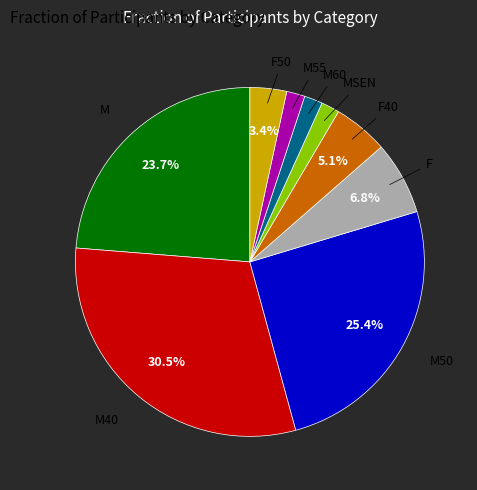

Does any single category account for the majority?

No